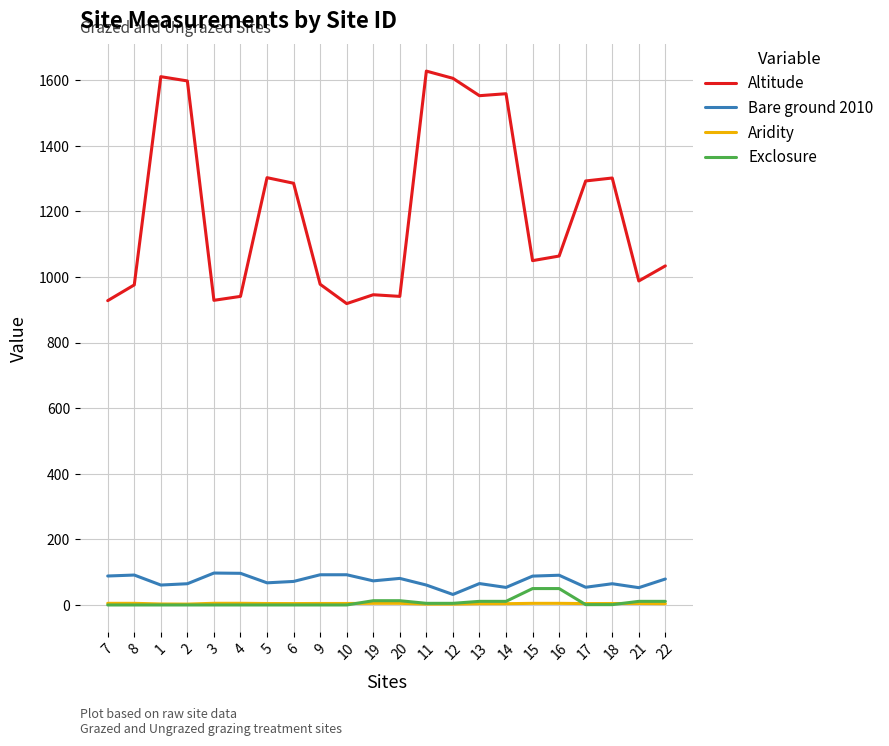

What are all the series names shown in the legend?

Altitude, Bare ground 2010, Aridity, Exclosure